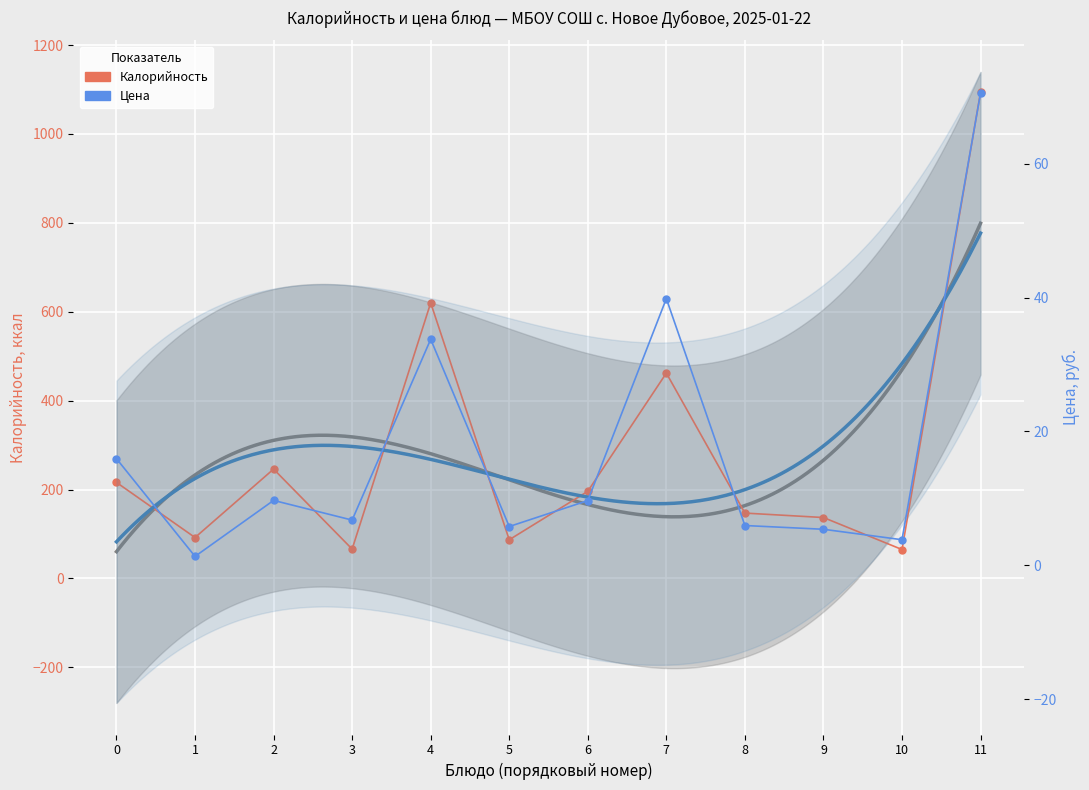

Where is Цена nearest to the value 35?

4